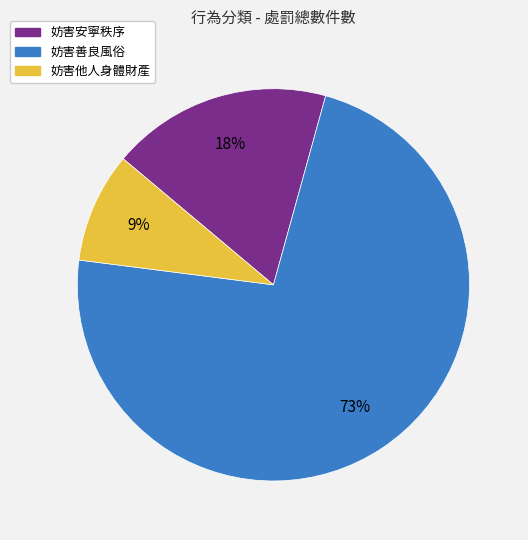

Which slice represents more than half of the pie?

妨害善良風俗